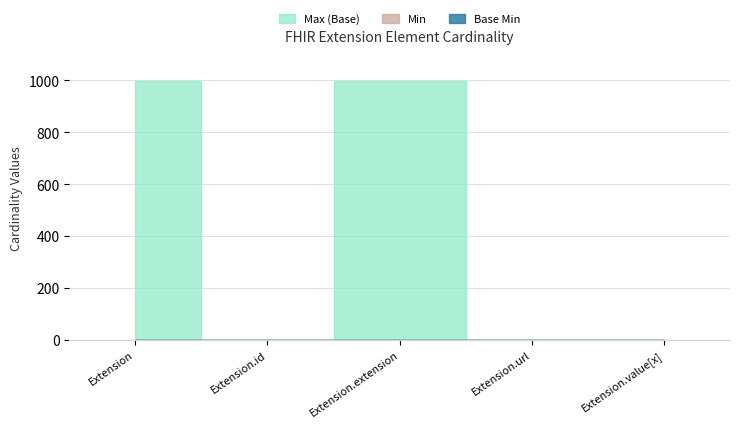

Which label corresponds to the largest value in the chart?

Extension